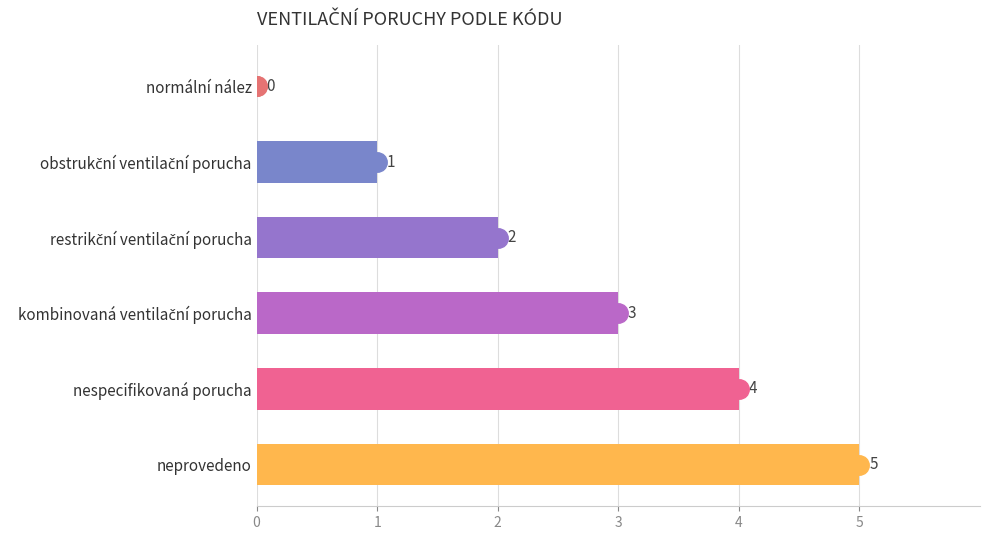

How many data points does each series have?

6